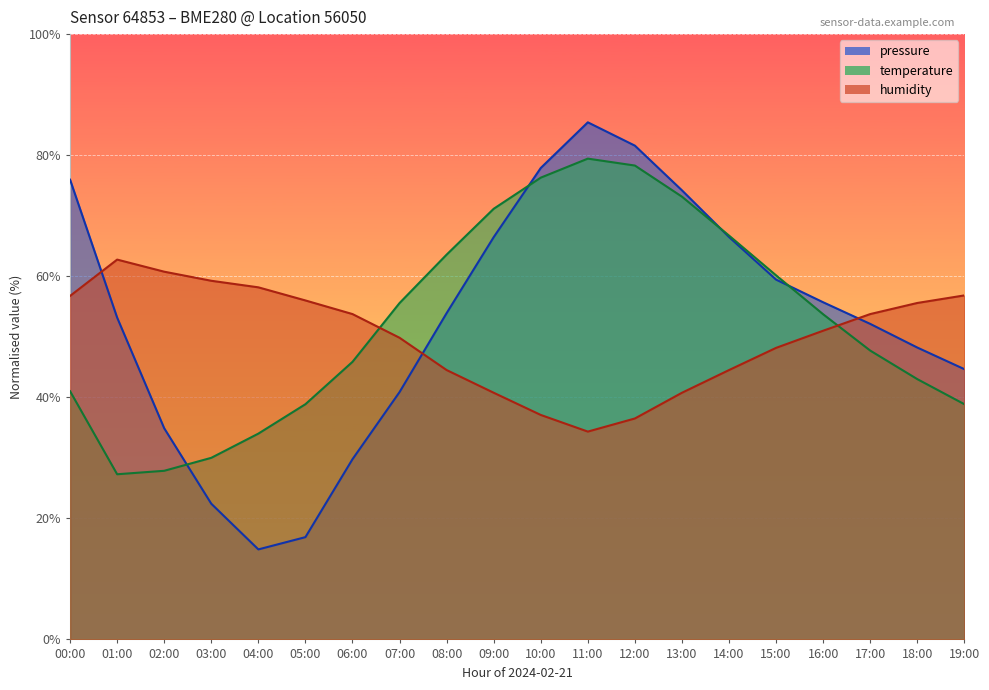

Is the value of temperature at 10:00 greater than the value of pressure at 02:00?

Yes